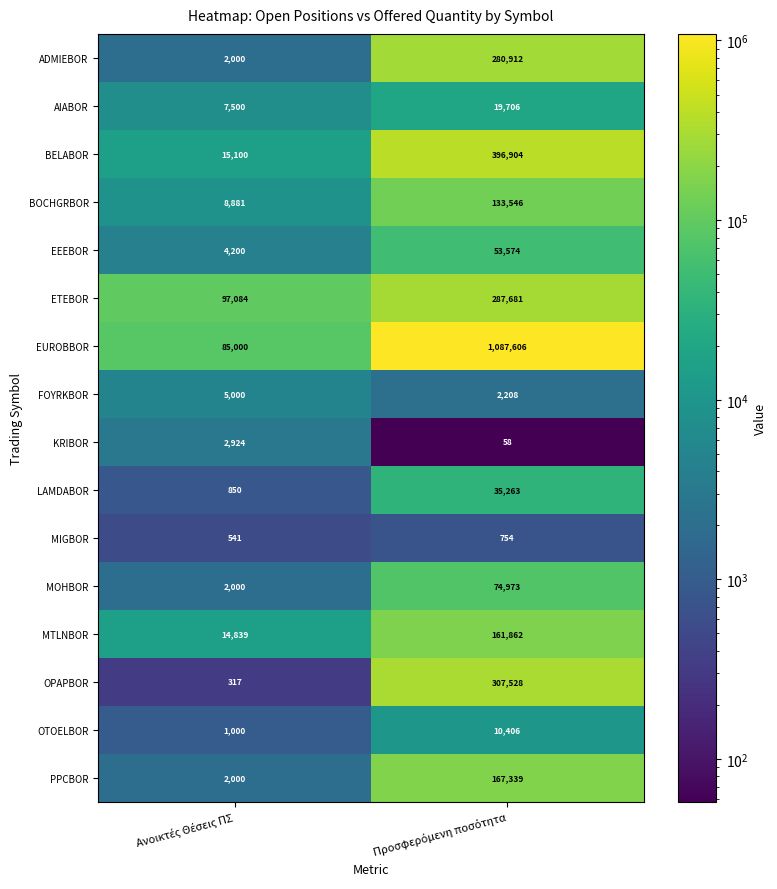

How many distinct data groups are displayed?

16